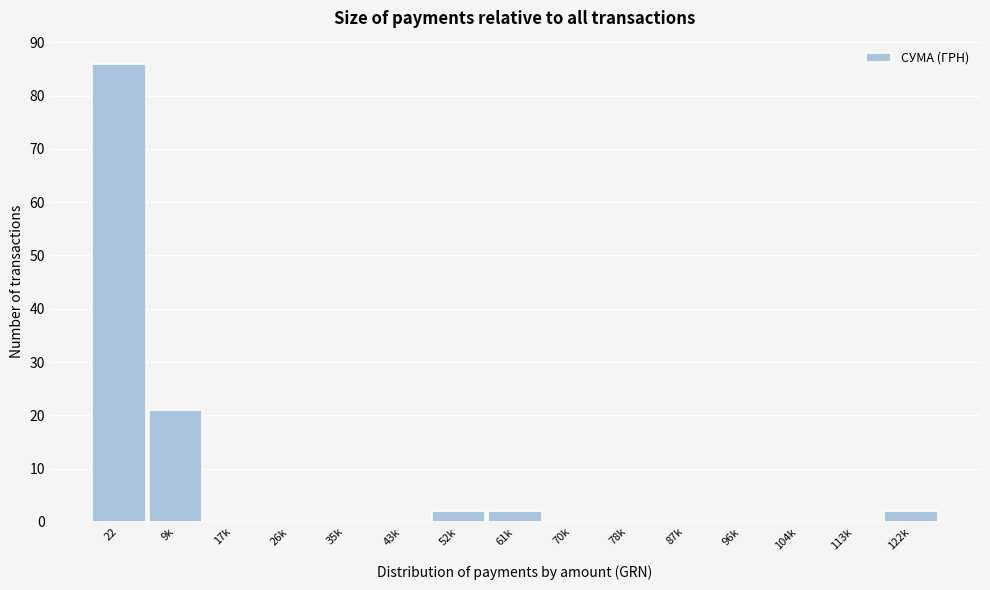

Reading right to left, transcribe all the data shown in this chart.

122k=2	113k=0	104k=0	96k=0	87k=0	78k=0	70k=0	61k=2	52k=2	43k=0	35k=0	26k=0	17k=0	9k=21	22=86